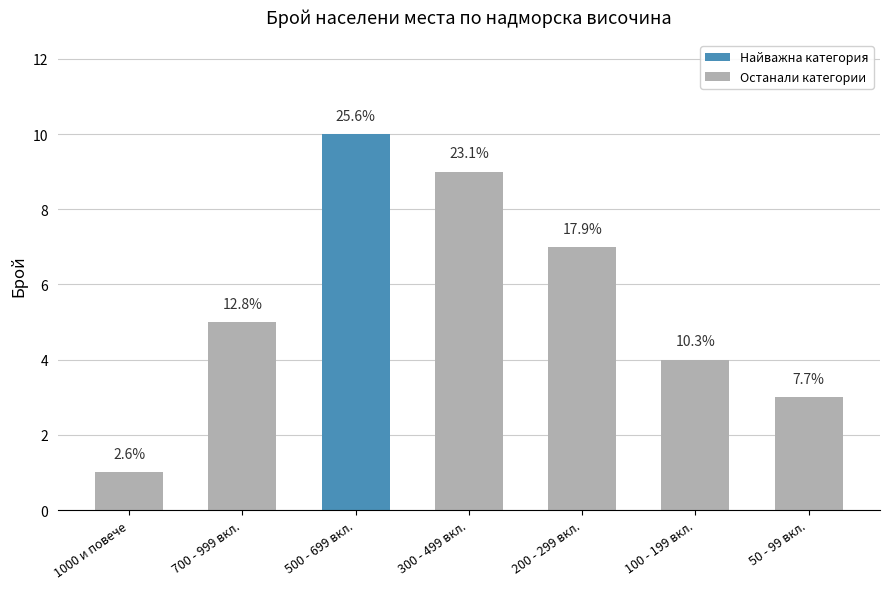

At which category does the chart reach its minimum across all series?

1000 и повече